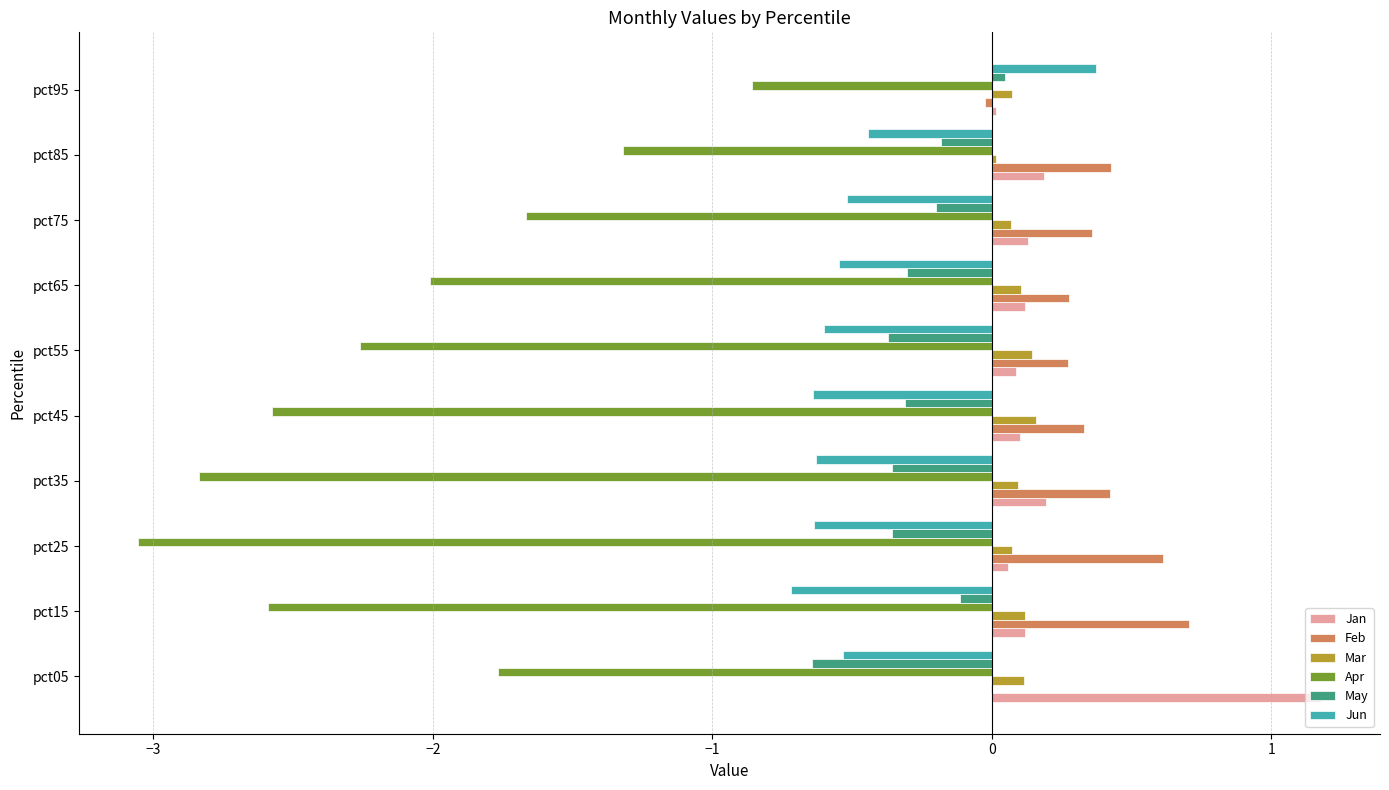

Which series changed the most between pct15 and pct25?

Apr